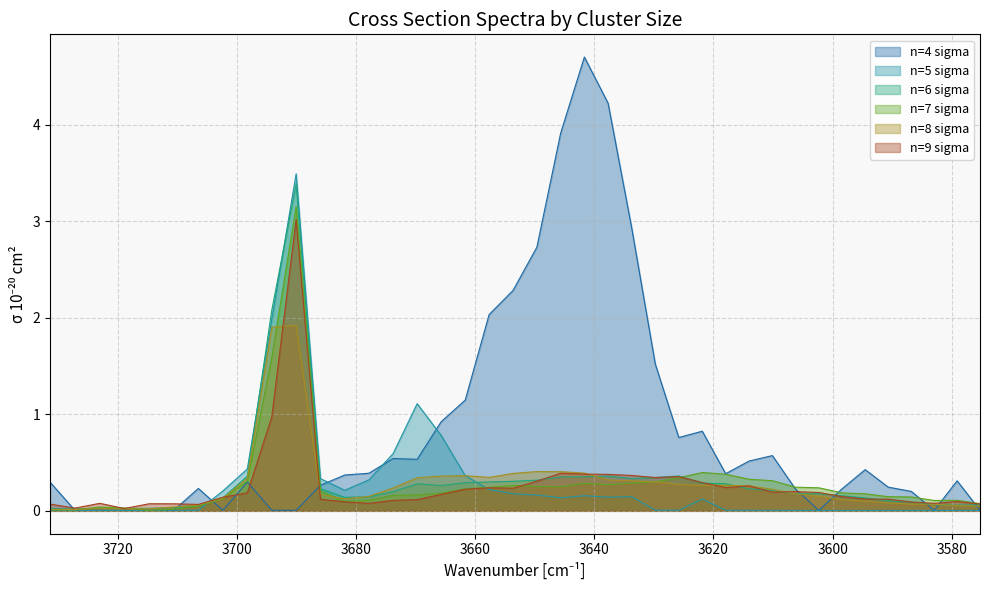

What is the difference between the maximum and minimum values in the n=8 sigma series?

1.9